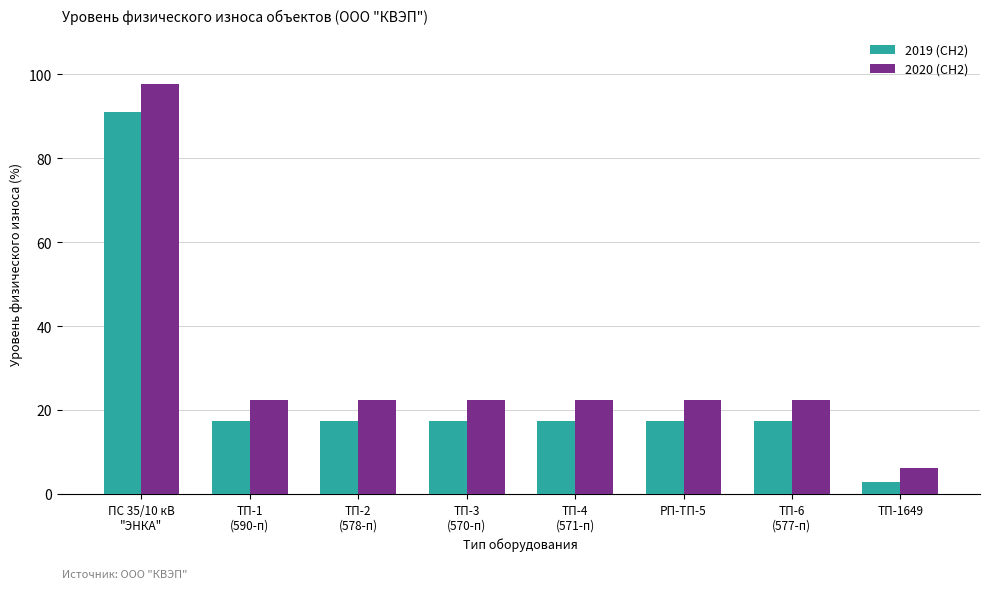

What is the difference between the highest and lowest values at ПС 35/10 кВ
"ЭНКА"?

6.7